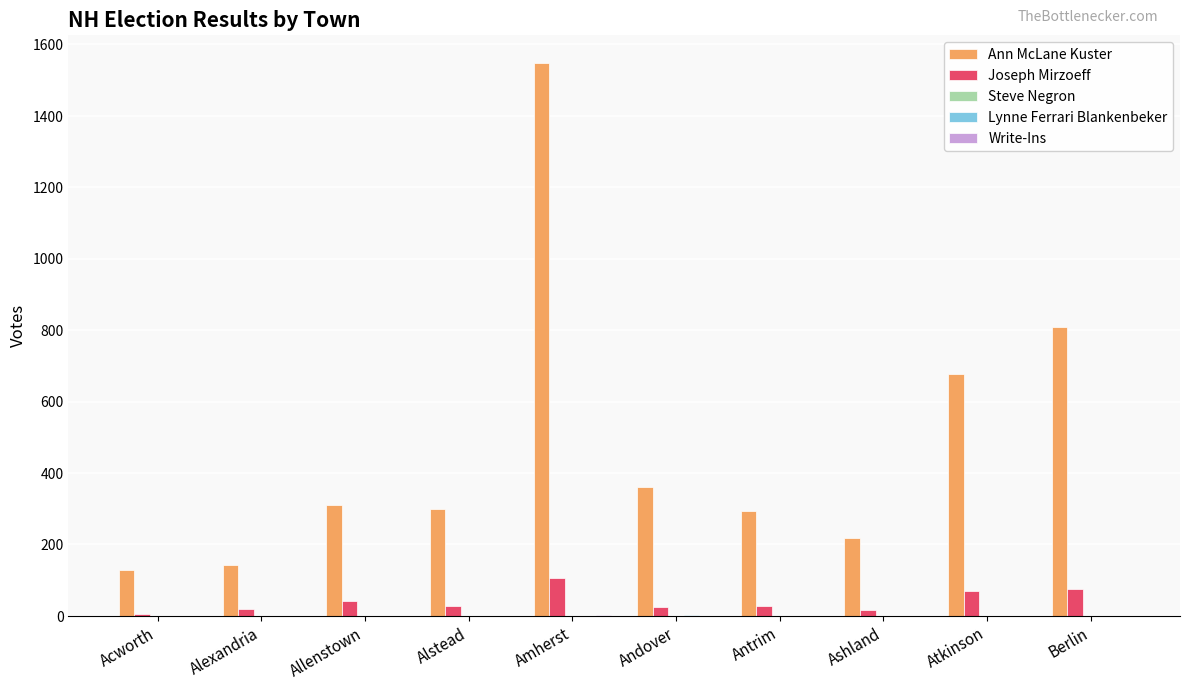

At which category is the sum across all series the highest?

Amherst